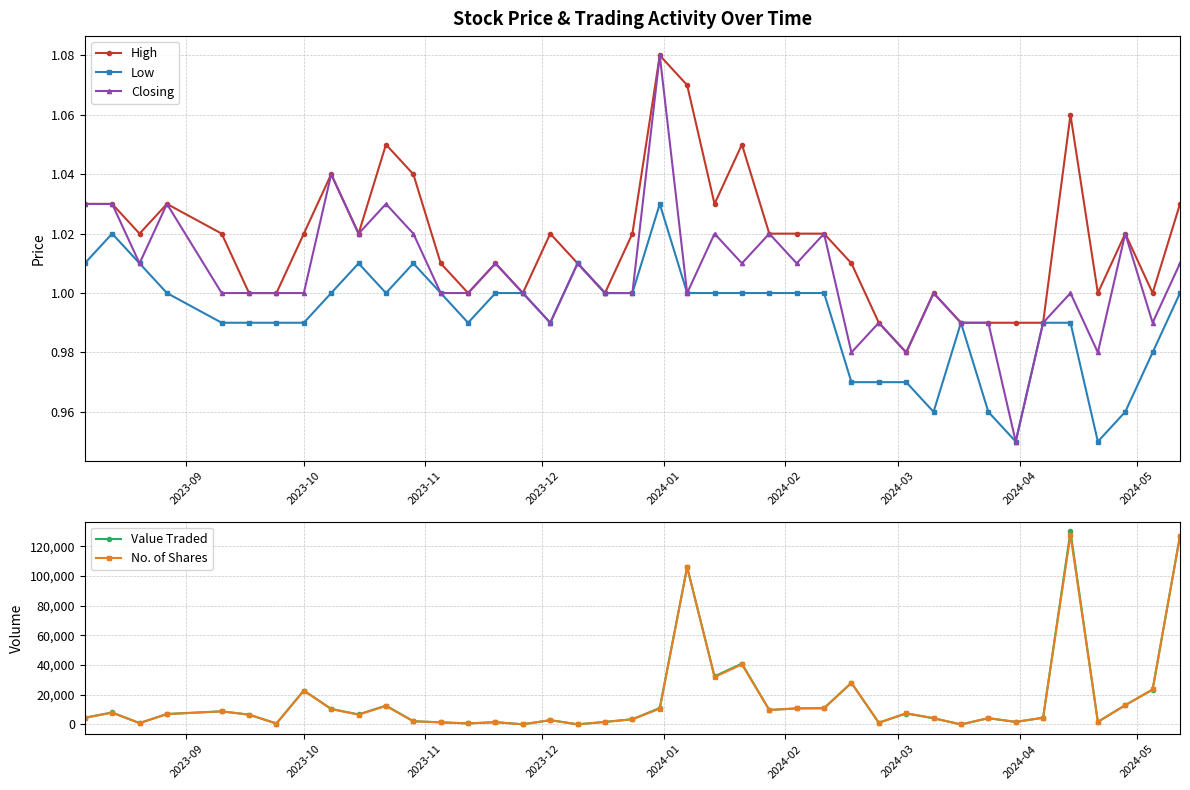

True or false: Value Traded and High cross at least once.

False